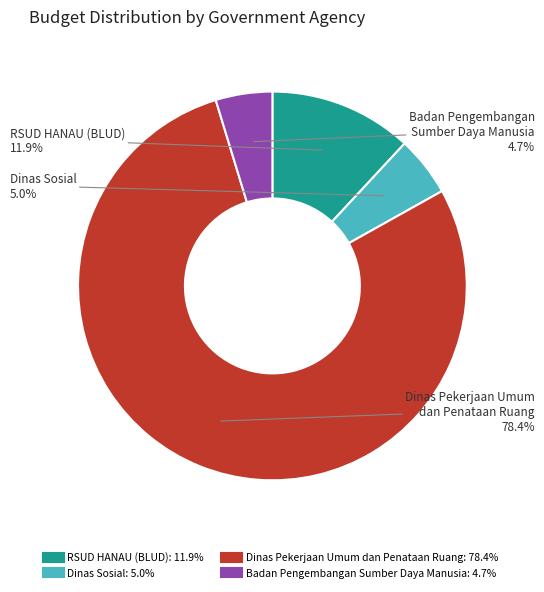

Does any single category account for the majority?

Yes